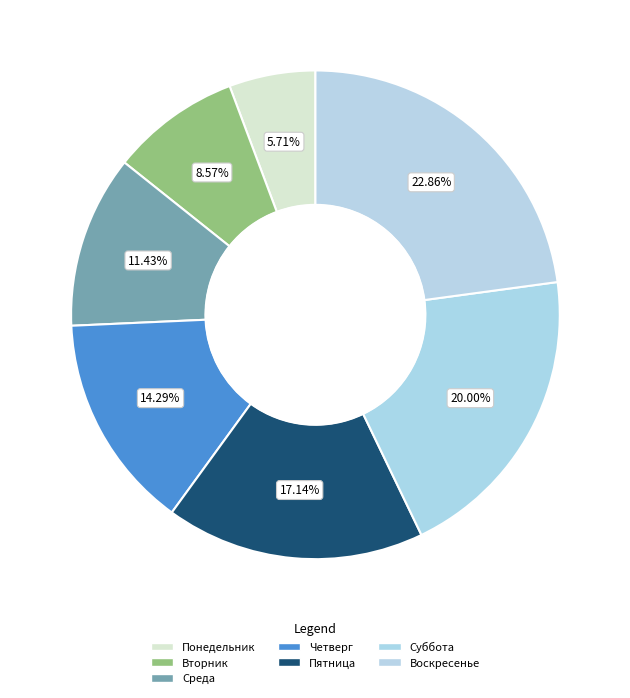

Is Пятница the majority of the pie?

No